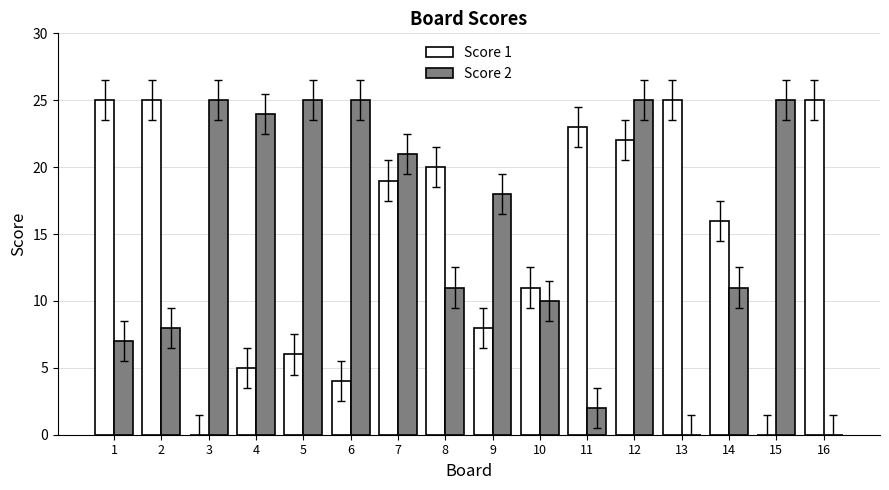

Which series changed the most between 1 and 4?

Score 1